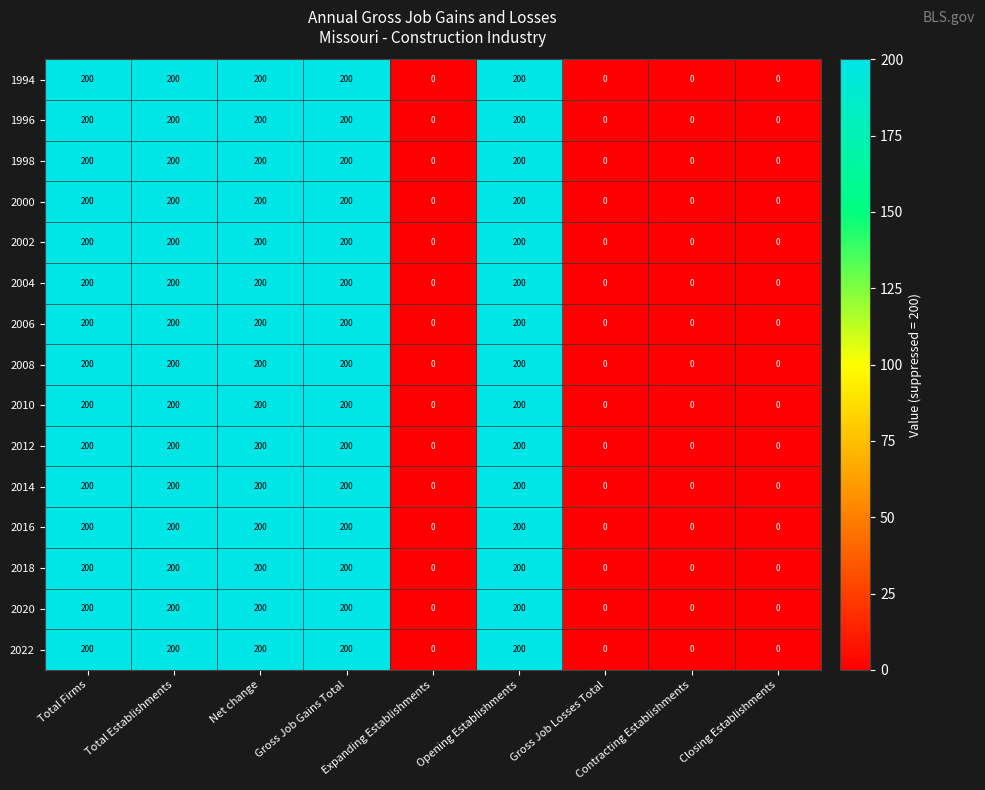

How many distinct data groups are displayed?

15